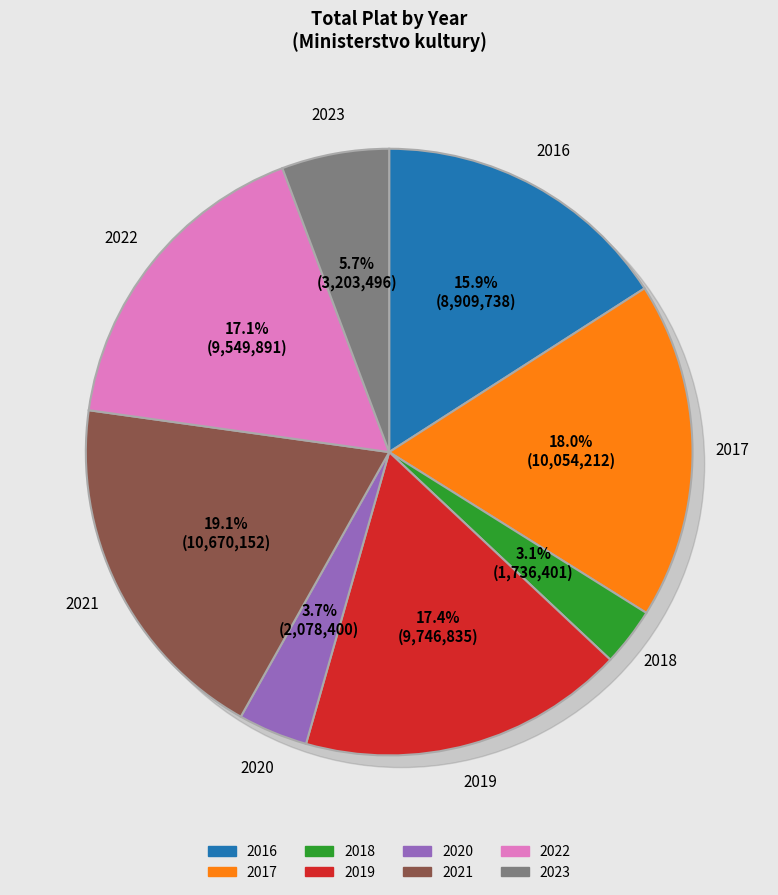

Does 2020 represent more than half of the total?

No